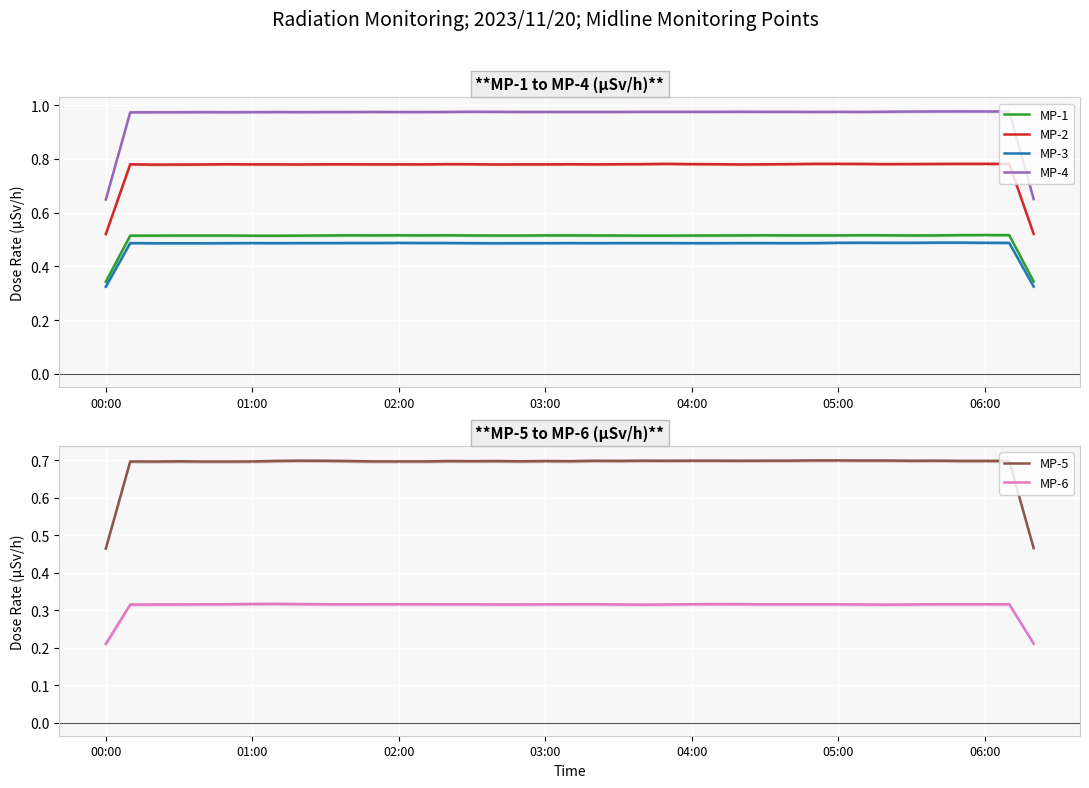

At which category does the chart reach its minimum across all series?

00:00